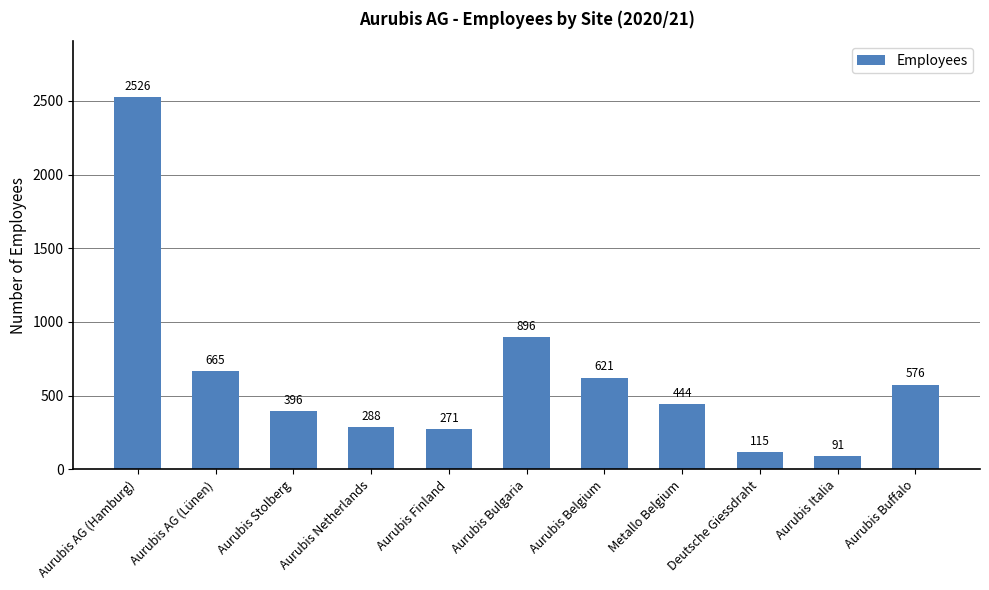

Which label corresponds to the largest value in the chart?

Aurubis AG (Hamburg)